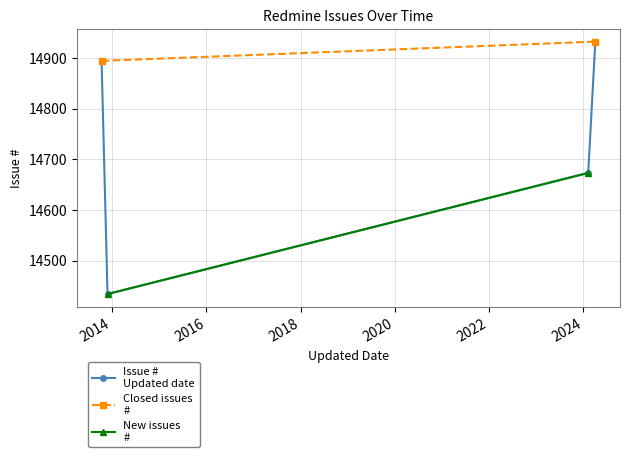

True or false: the data has more than 0 interior local peaks.

False